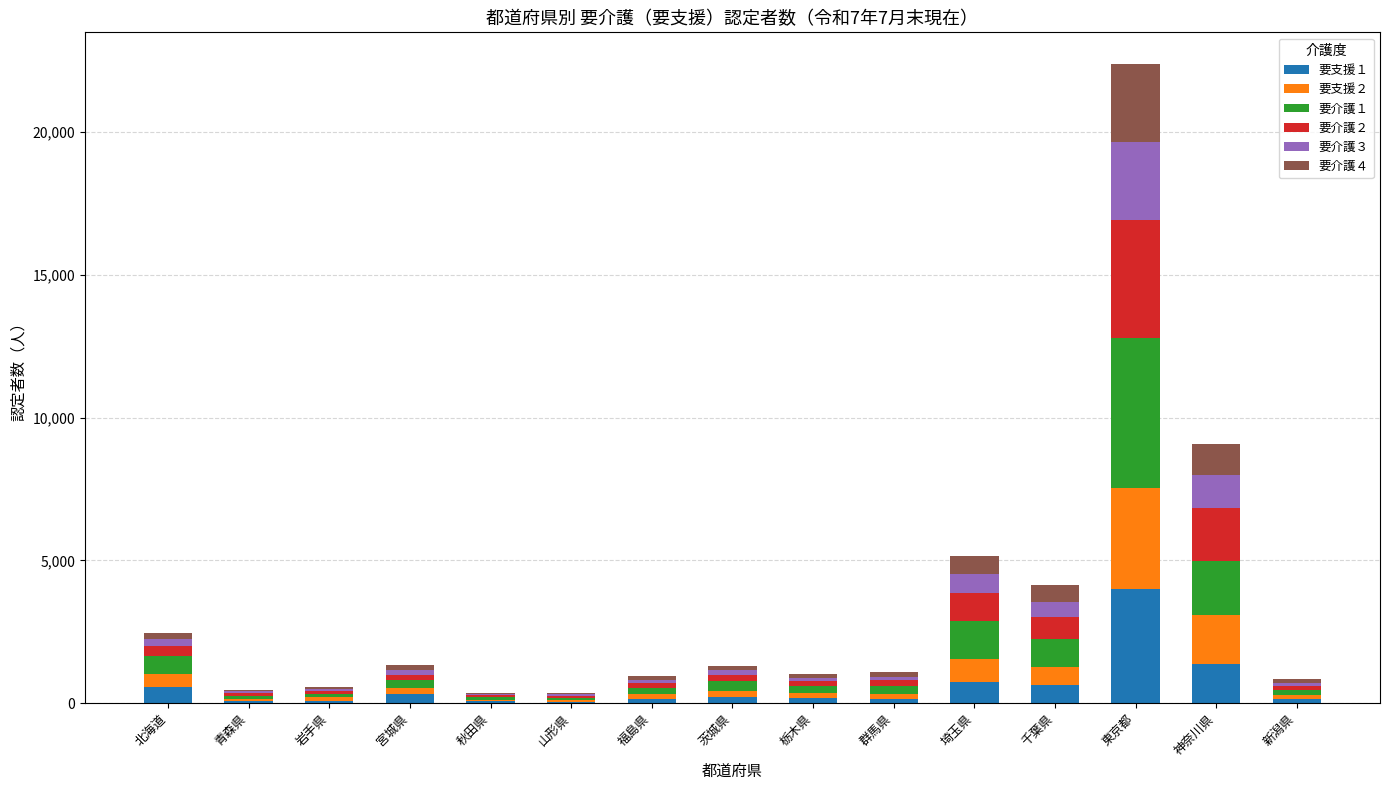

Count the number of data series in this chart.

6